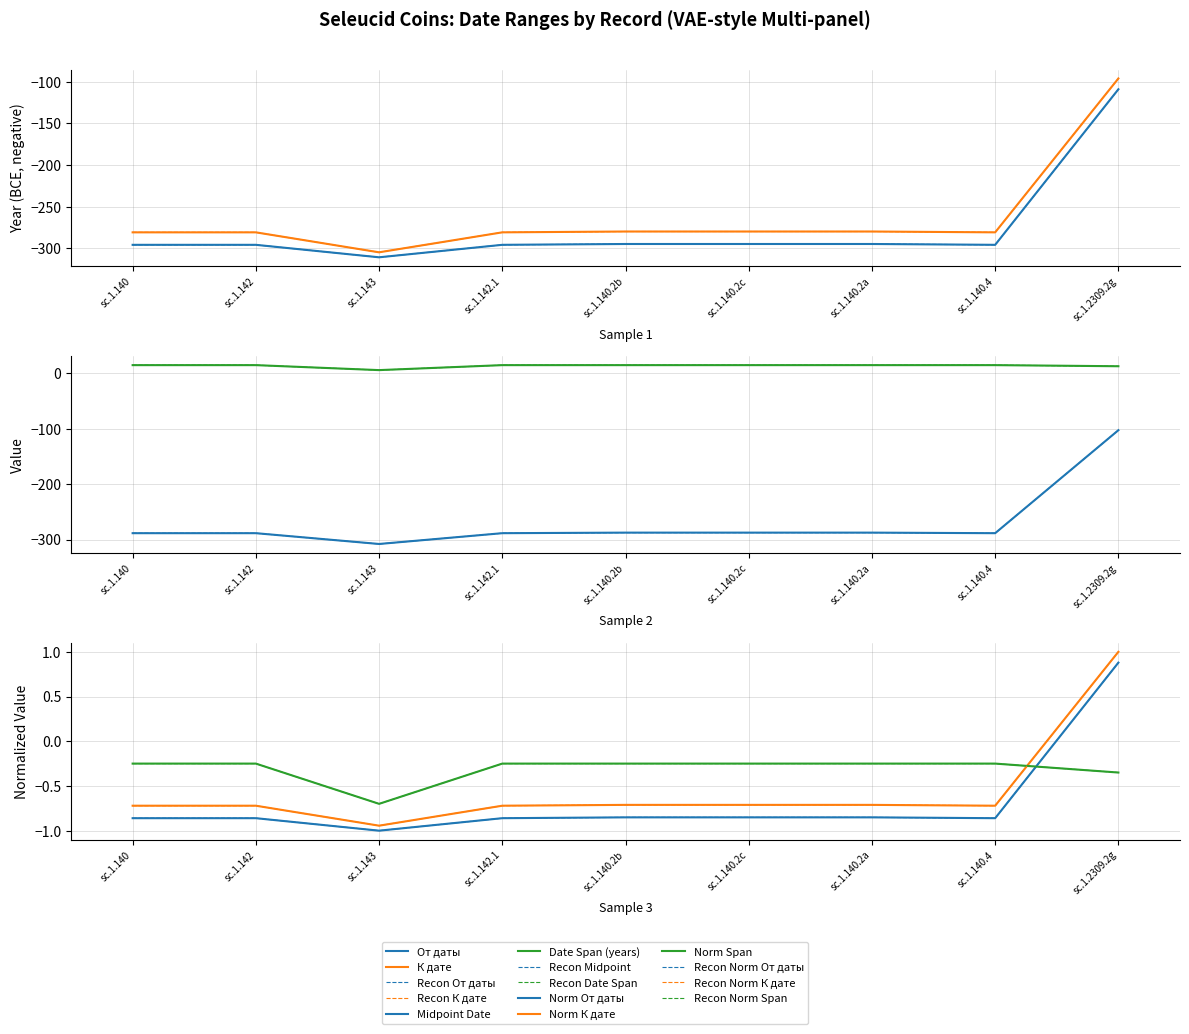

Is this an area chart (filled region under the line)?

No